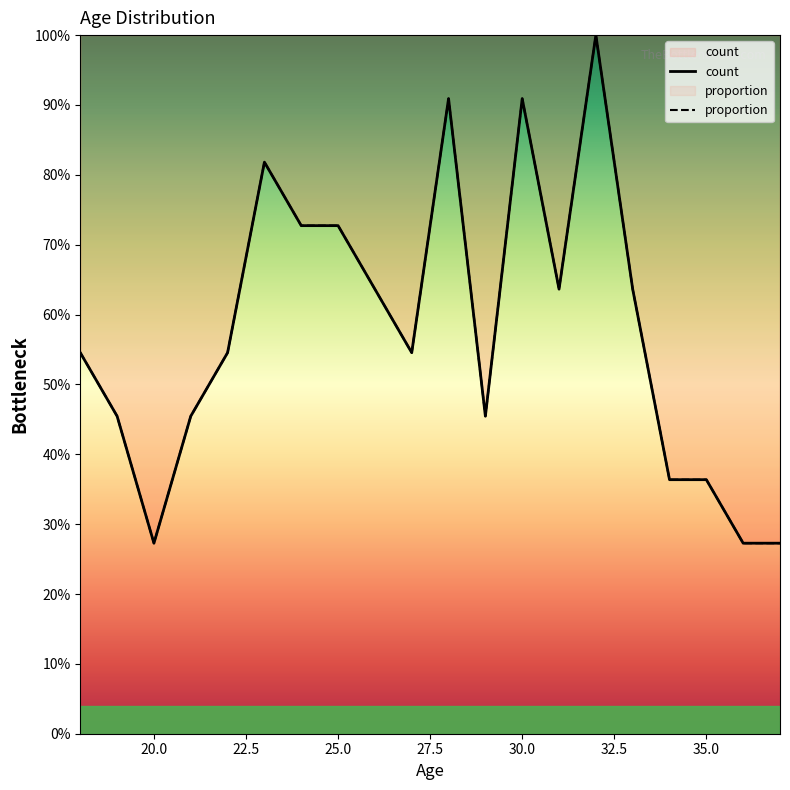

Does the chart display data point markers on the line(s)?

No